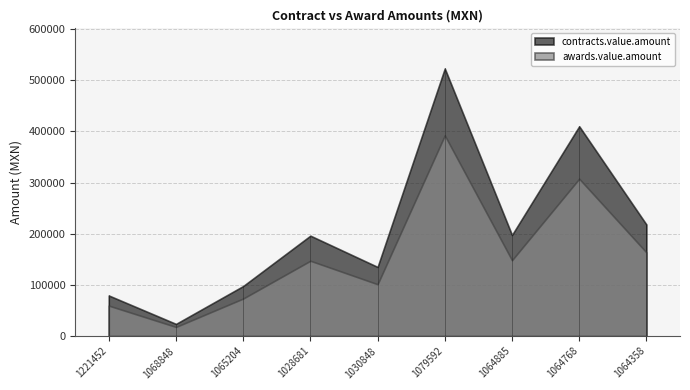

How many values in the contracts.value.amount series exceed 196160?

4